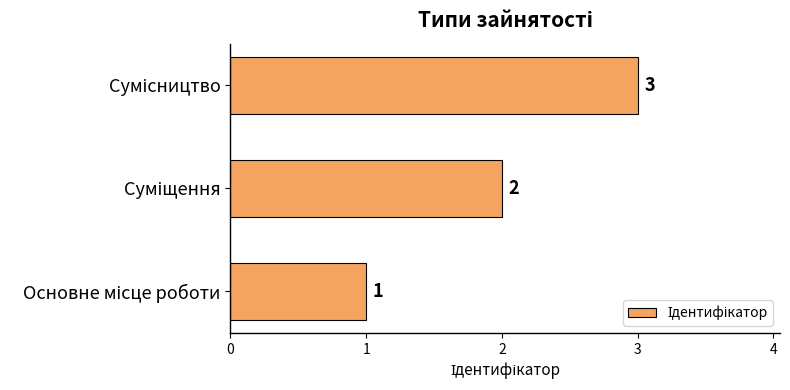

Are the bars horizontal?

Yes